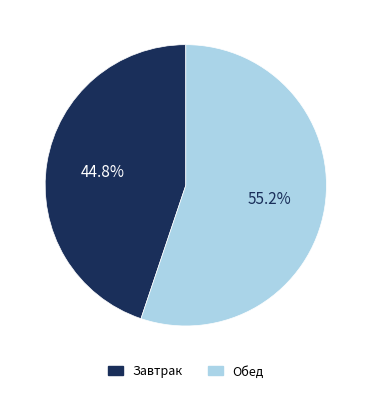

Rank the categories by value from highest to lowest.

Обед, Завтрак